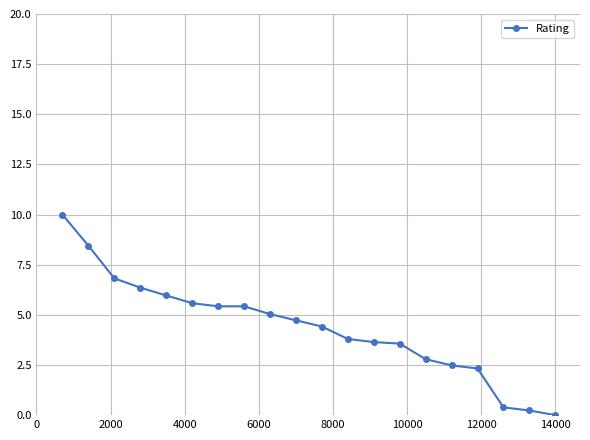

How many values exceed 4?

11